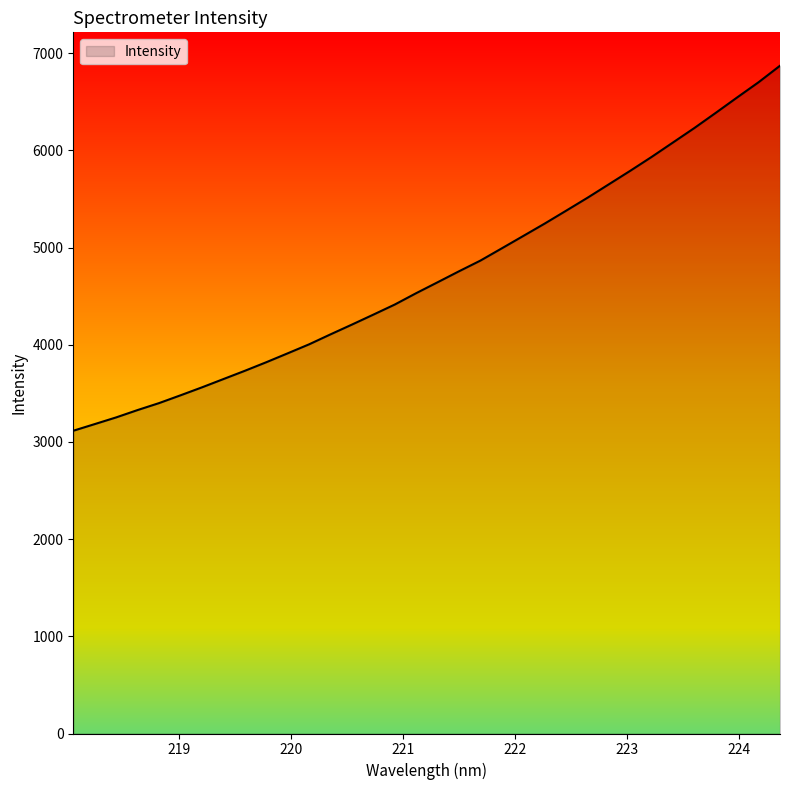

What is the label of the 26th point from the right?

219.589